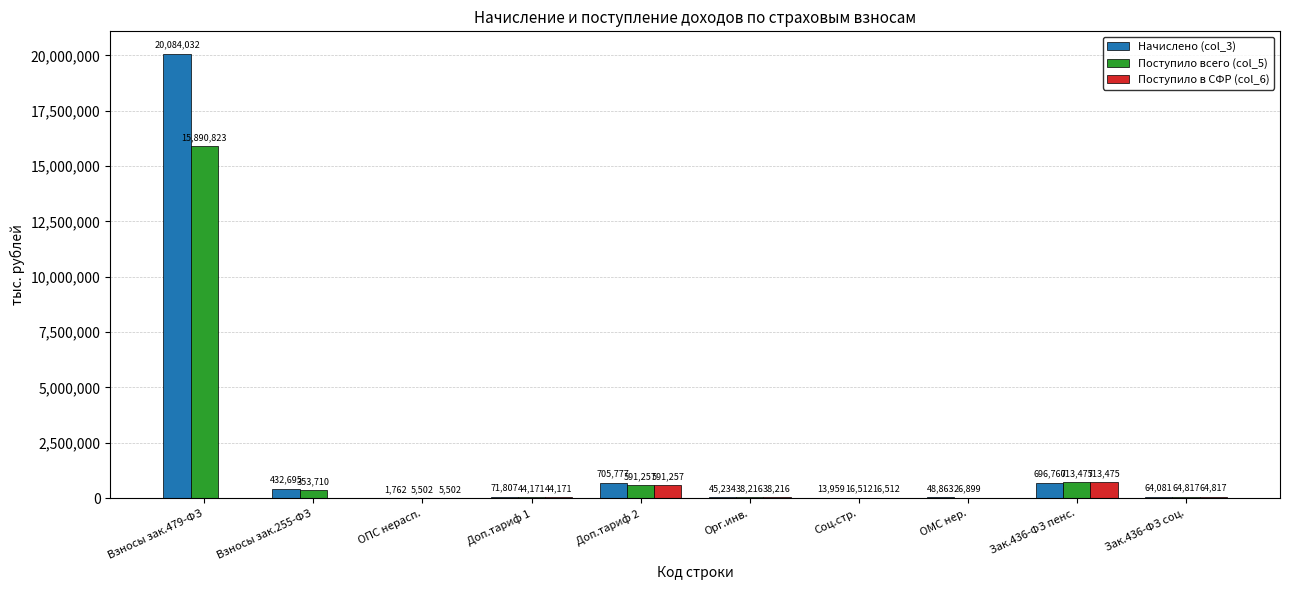

How many categories are shown in the chart?

10